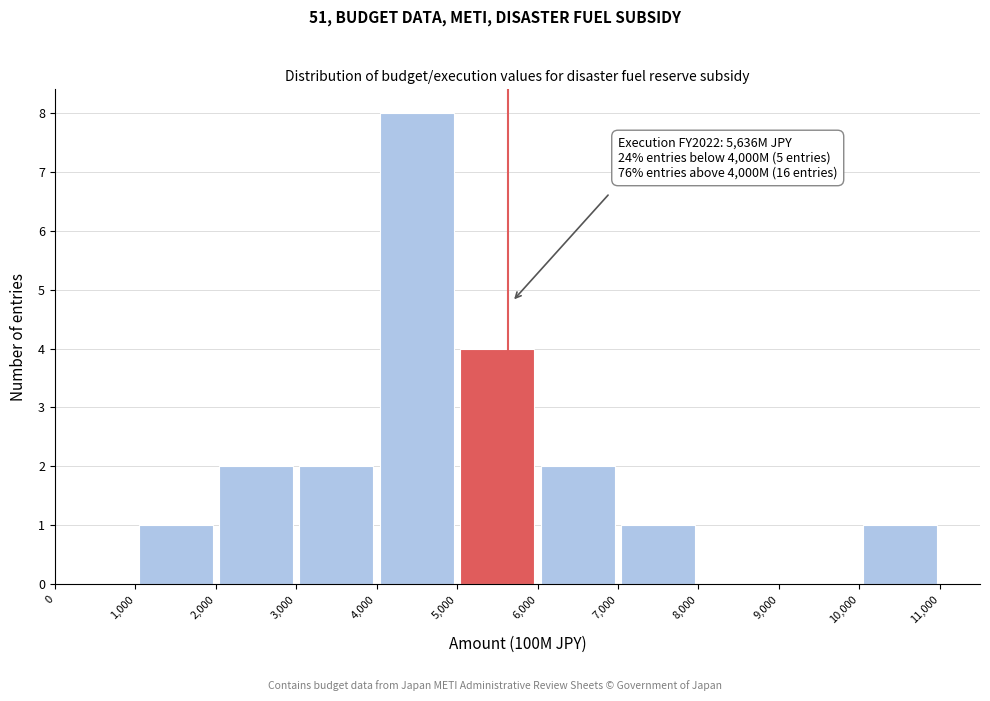

Which range on the x-axis has the tallest bar?

4,000 to 5,000